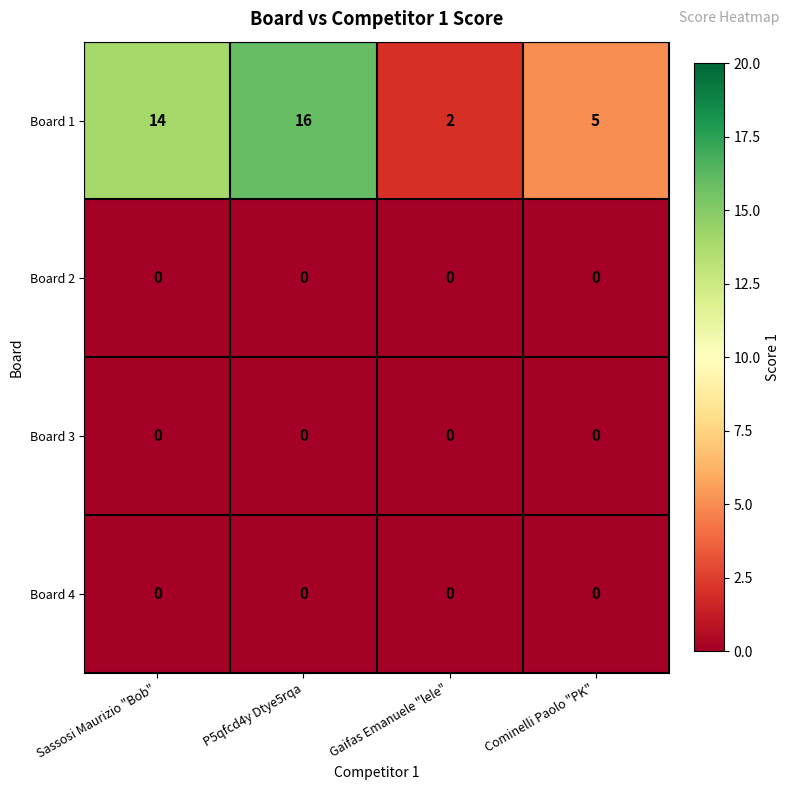

How many categories are shown in the chart?

4